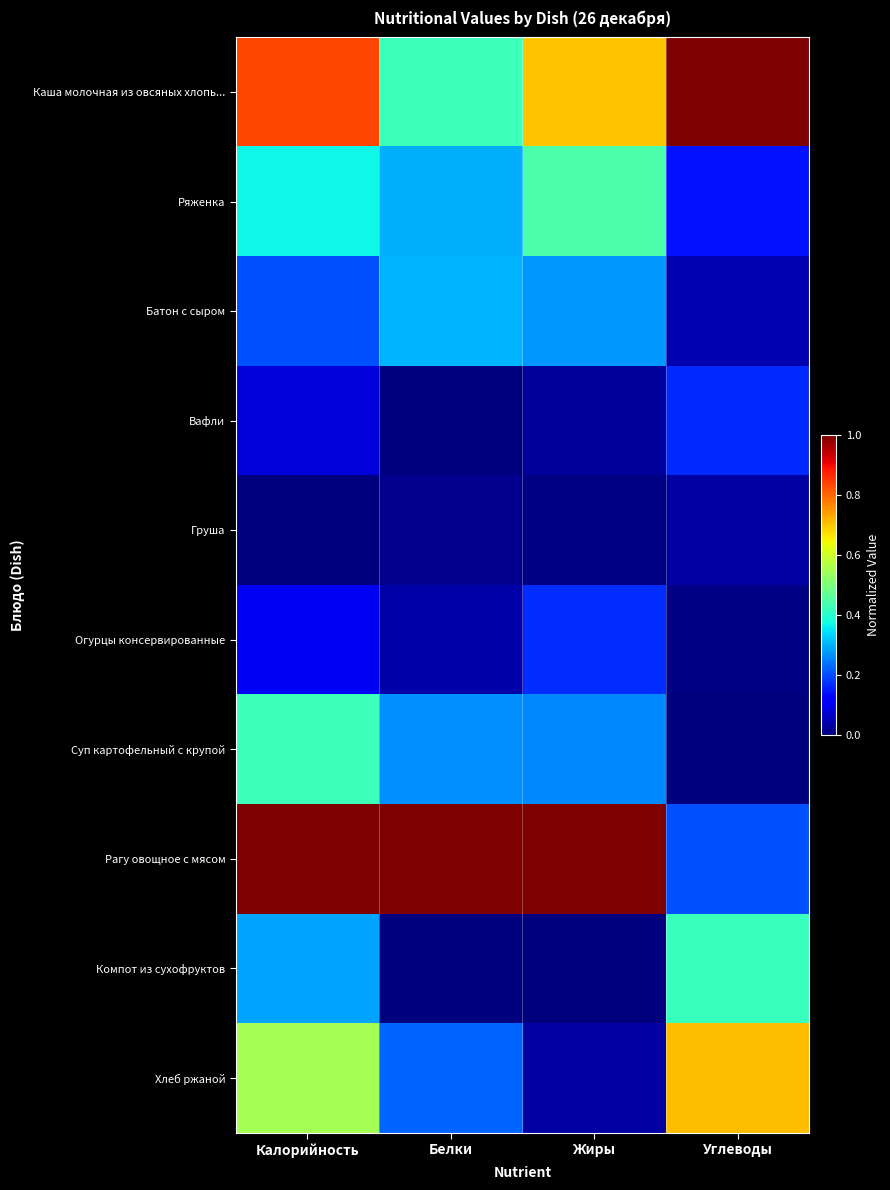

At which category is the sum across all series the highest?

Калорийность